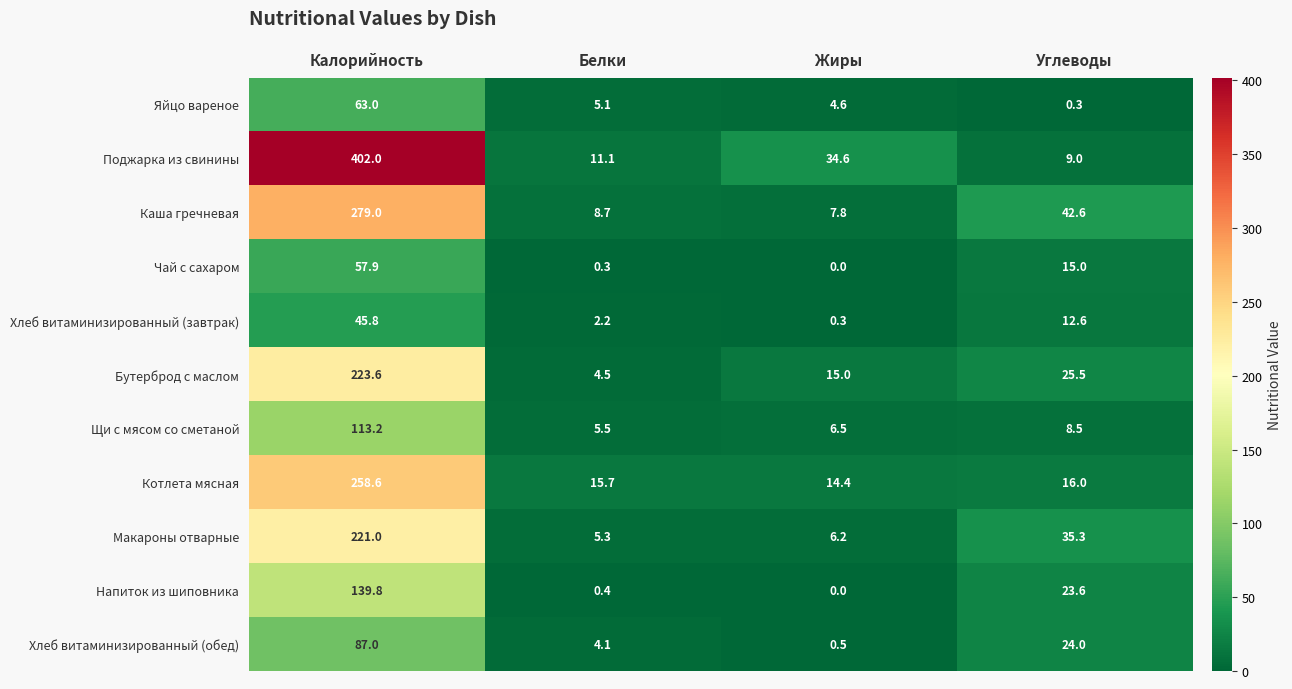

List the labels in order of Каша гречневая value, largest first.

Калорийность, Углеводы, Белки, Жиры